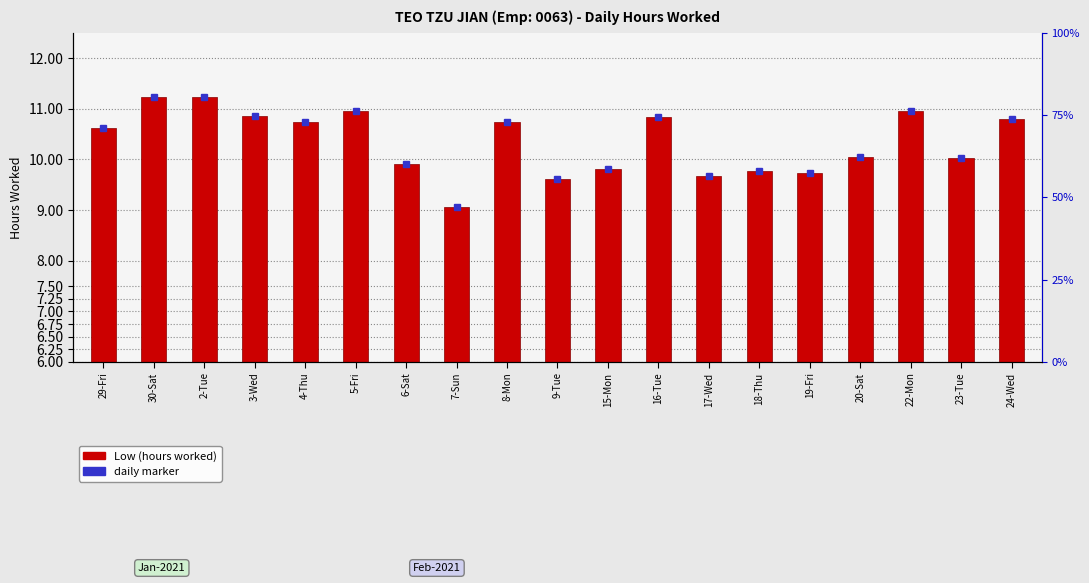

How many bars are there in total?

19